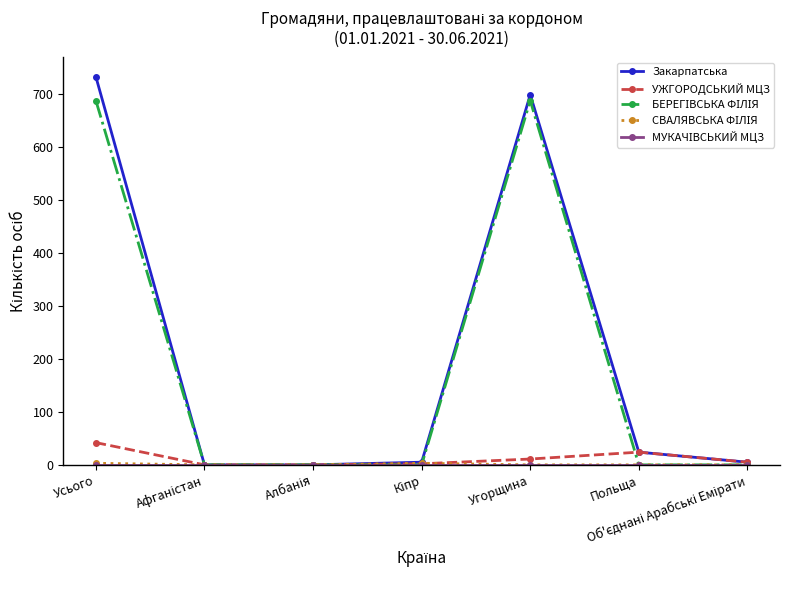

At how many categories does at least one series exceed 234?

2